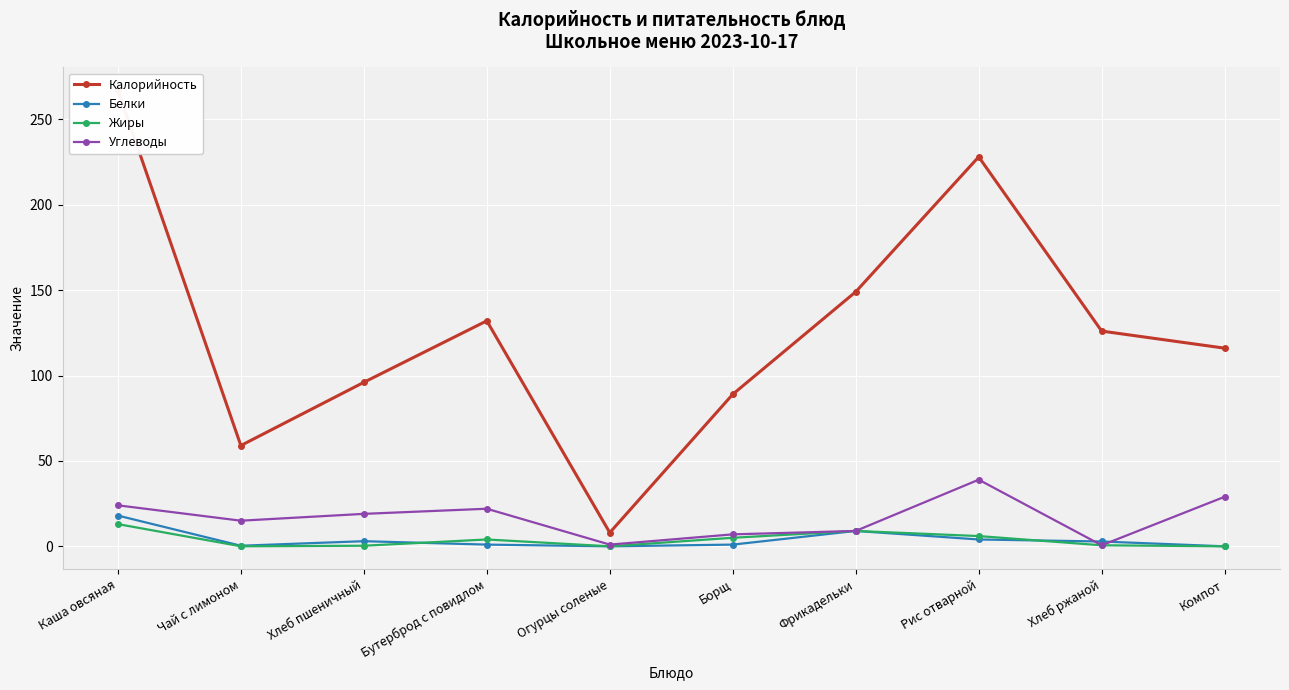

Reading left to right, what are all the values shown in this chart?

Калорийность: 267.0	59.0	96.0	132.0	8.0	89.0	149.0	228.0	126.0	116.0
Белки: 18.0	0.3	3.0	1.0	0.0	1.0	9.0	4.0	2.8	0.0
Жиры: 13.0	0.0	0.3	4.0	0.0	5.0	9.0	6.0	0.6	0.0
Углеводы: 24.0	15.0	19.0	22.0	1.0	7.0	9.0	39.0	0.6	29.0